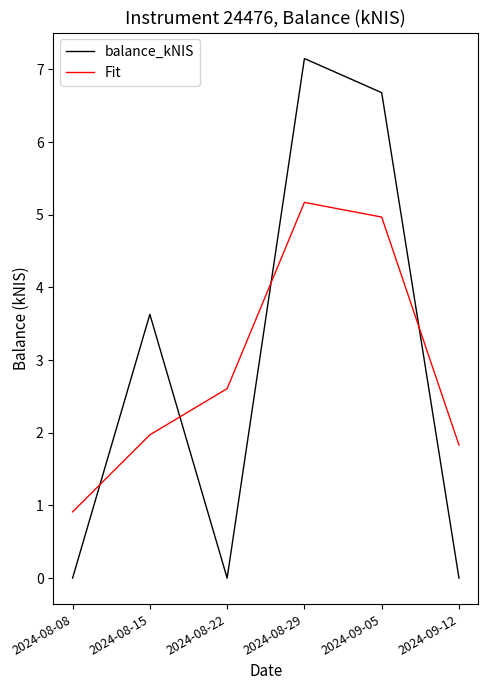

How many values in the balance_kNIS series are below 3?

3